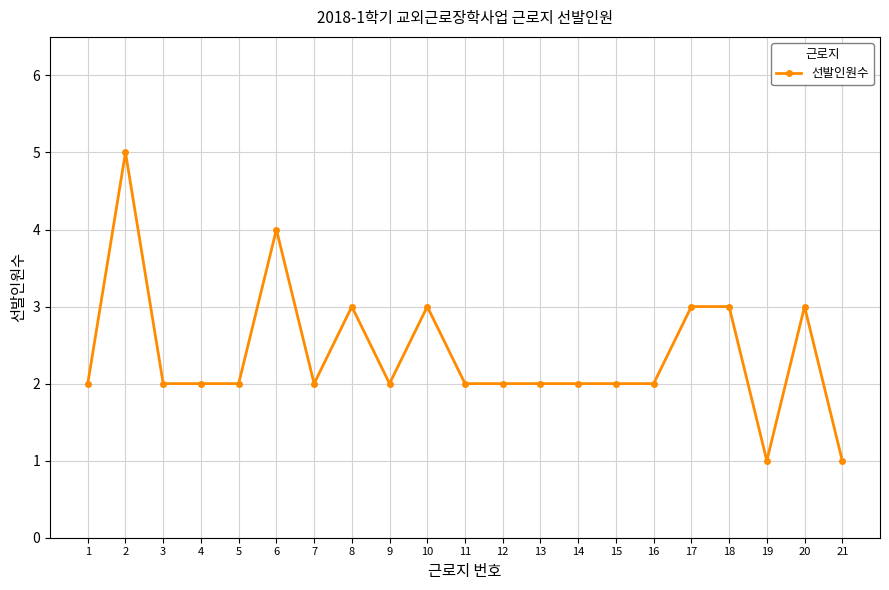

How many lines are shown in the chart?

1